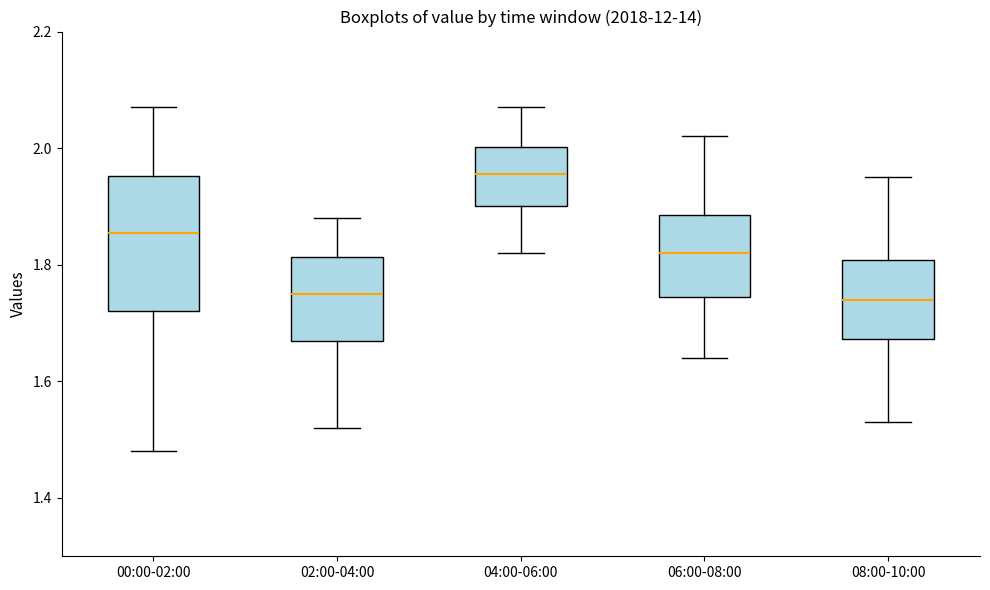

Which box is the tallest, from its lower edge to its upper edge?

00:00-02:00